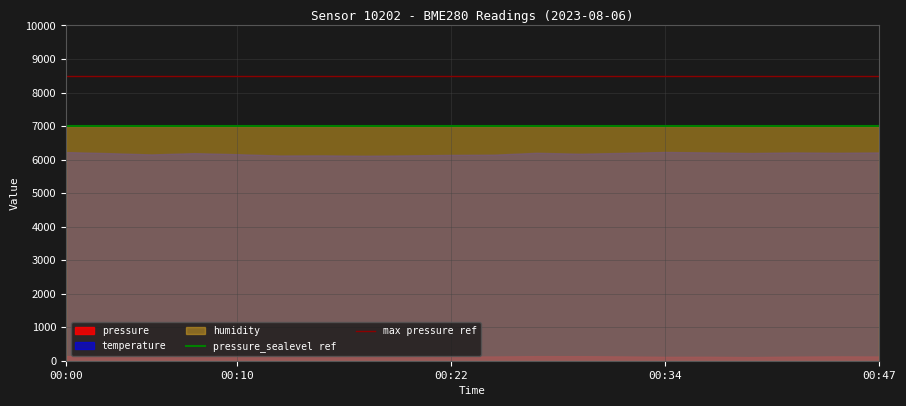

What is the greatest value displayed?

7000.0